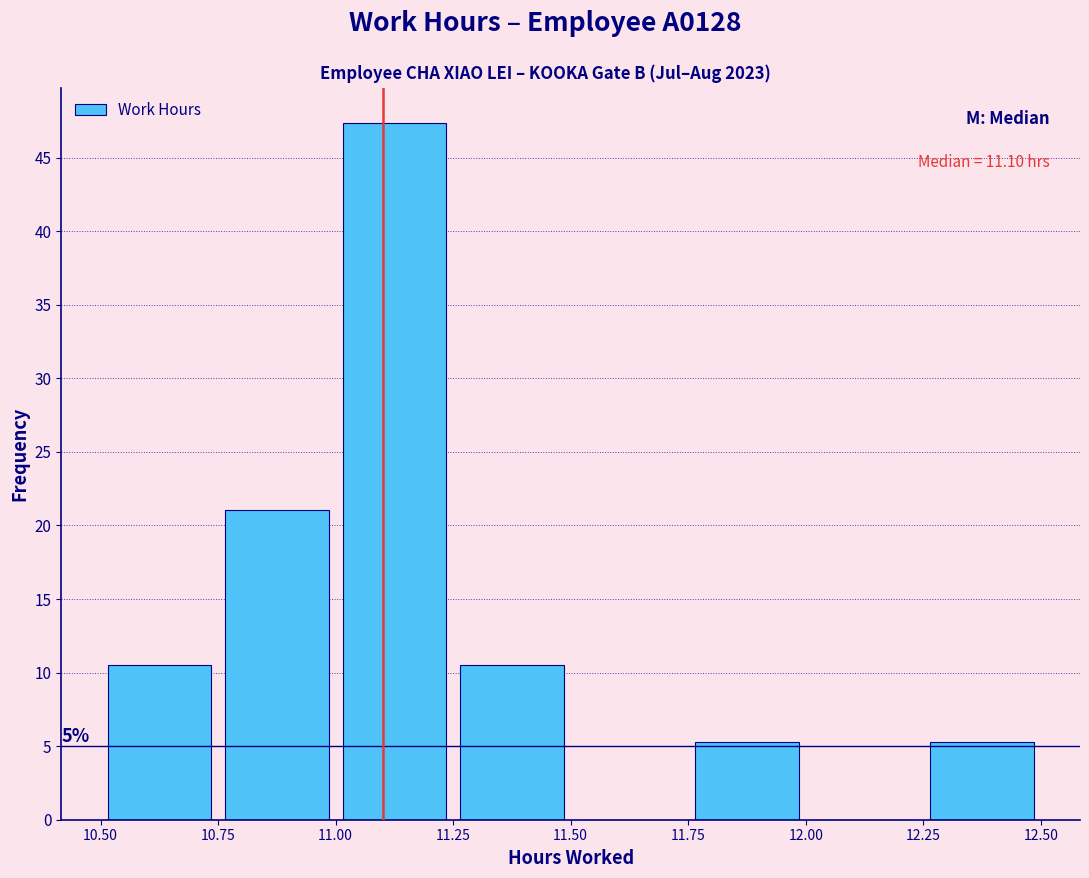

Over which range of the x-axis is the bar tallest?

11.00 to 11.25